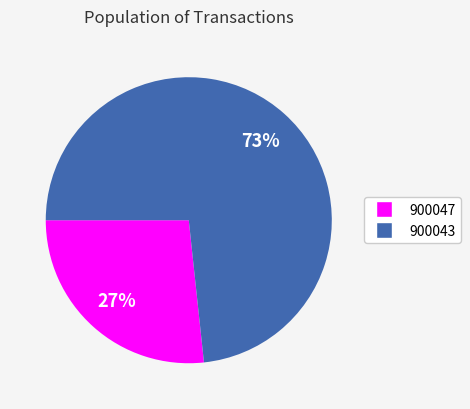

Is there a majority slice in this chart?

Yes